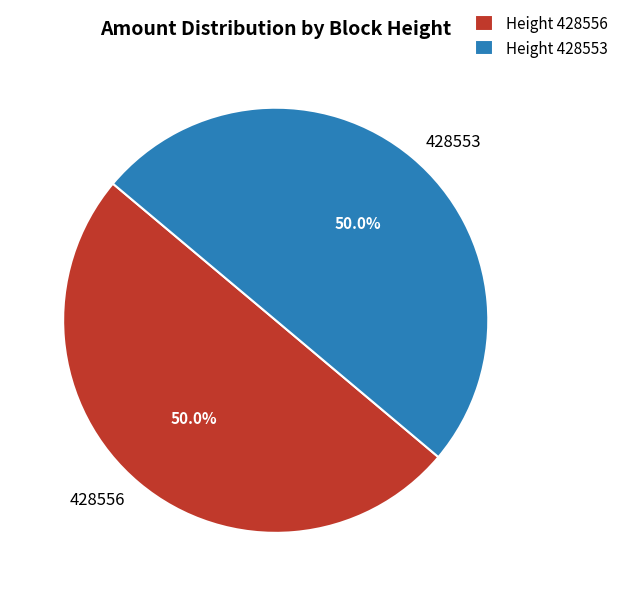

Approximately how many times larger is the value at 428556 compared to 428553?

1.0